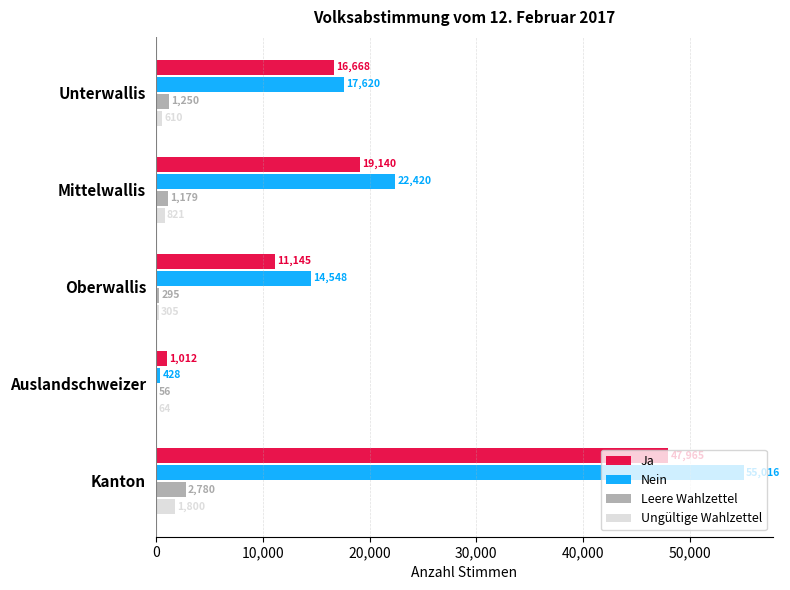

The Leere Wahlzettel series shows 56 at Auslandschweizer. True or false?

True